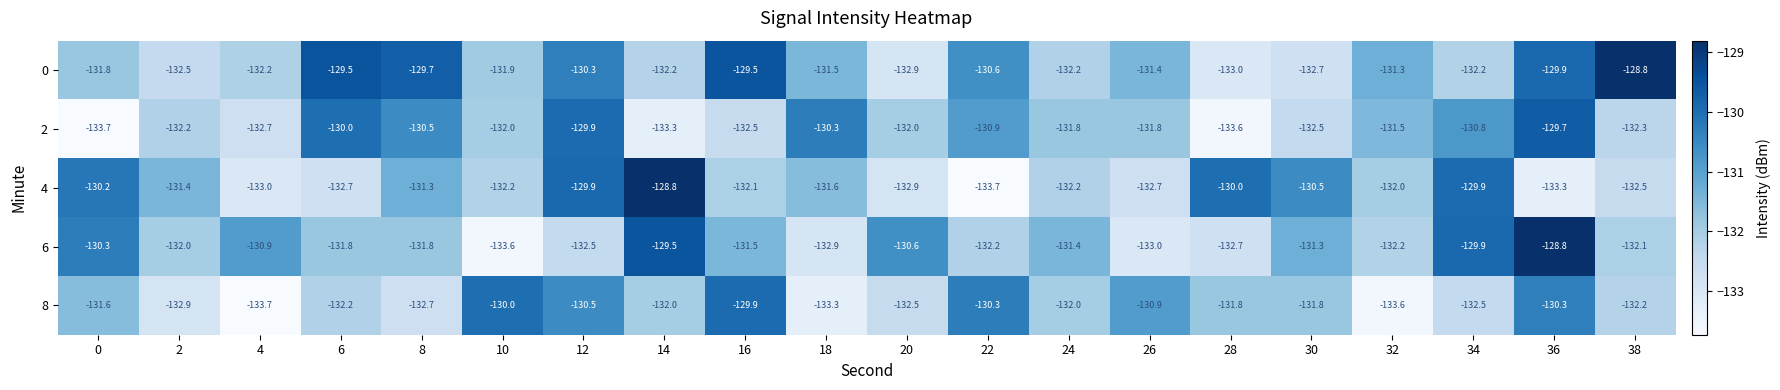

What is the spread (max minus min) of values at 20?

2.3